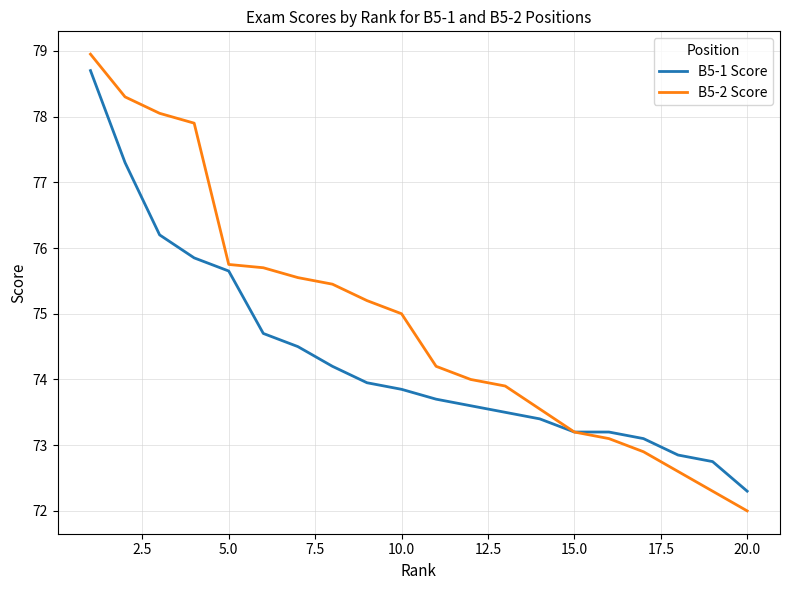

What is the lowest value of the B5-1 Score series?

72.3